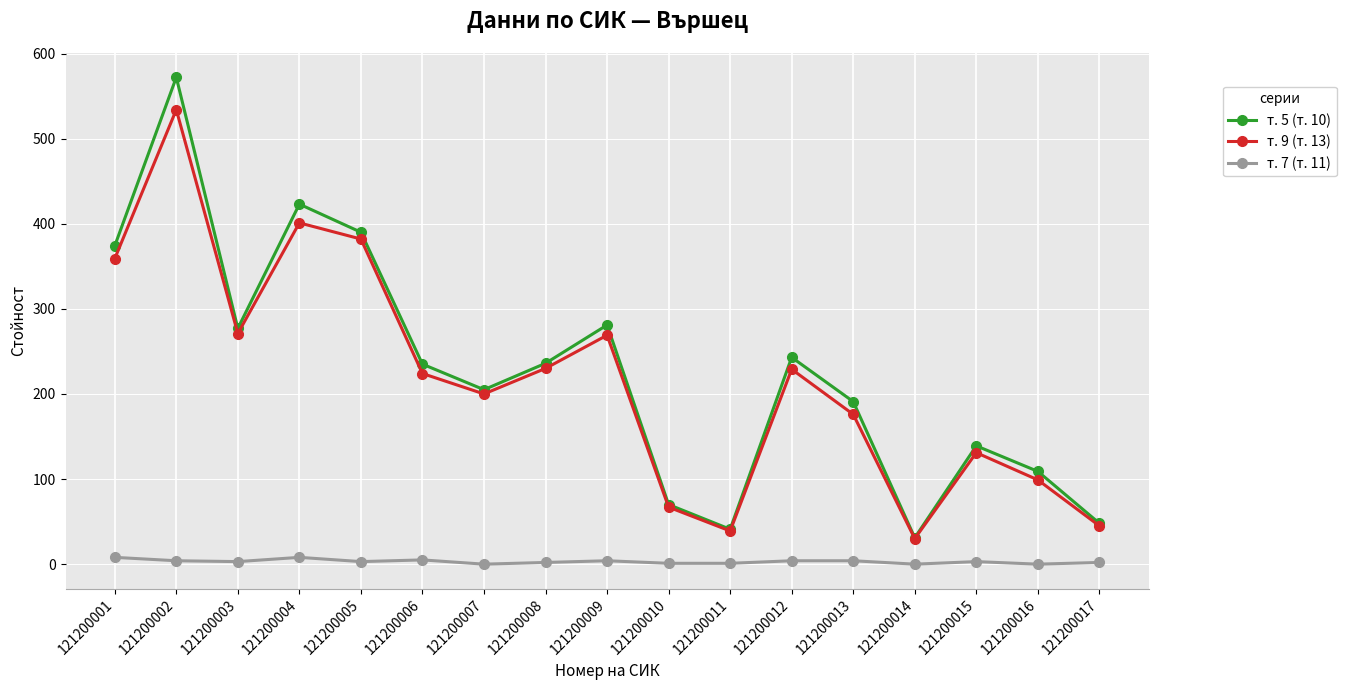

What is the highest value of the т. 7 (т. 11) series?

8